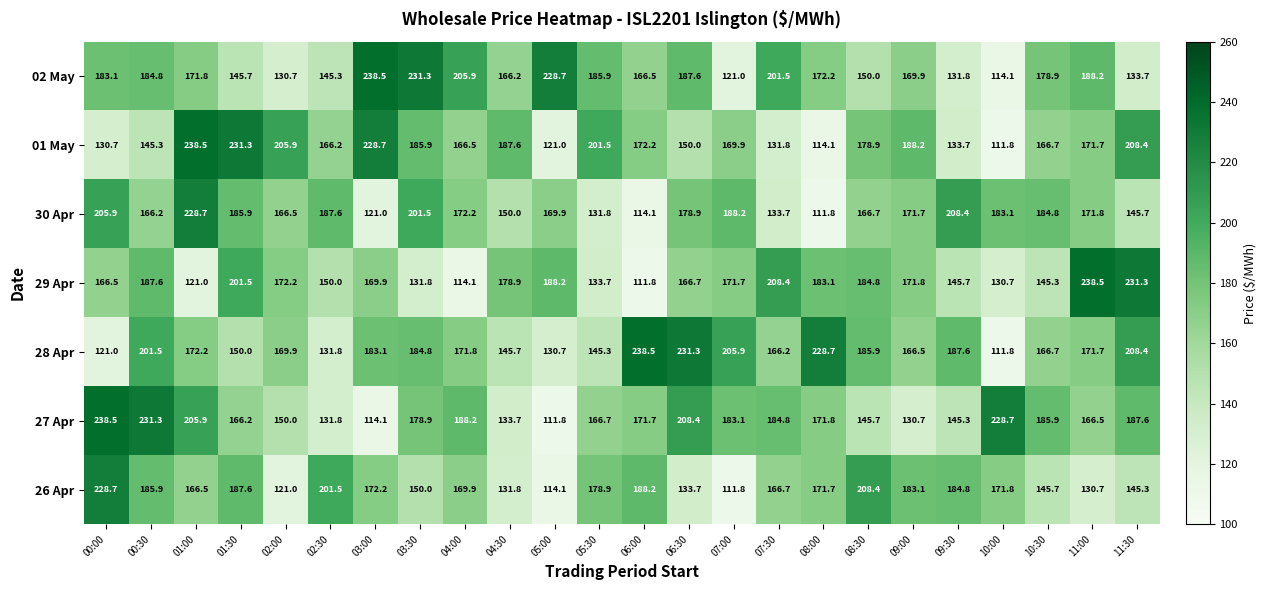

Is it true that 30 Apr equals 301.7 at 03:30?

False